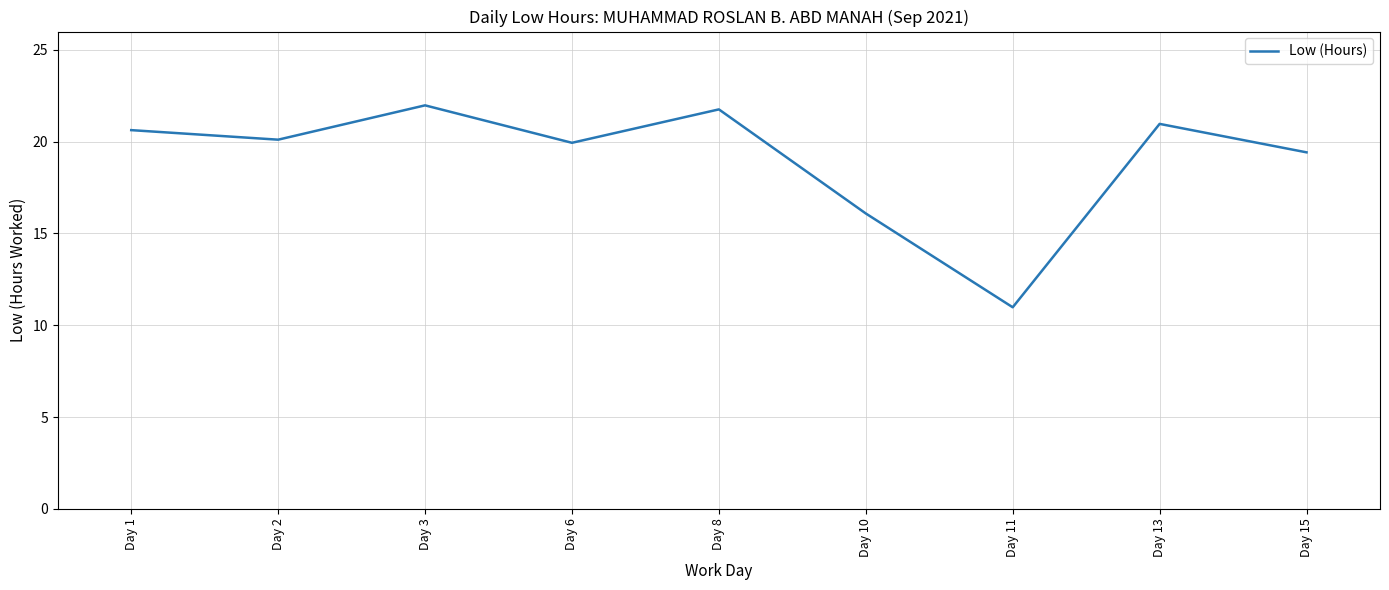

Reading left to right, extract all data points from this chart.

20.6	20.1	22.0	19.9	21.8	16.1	11.0	21.0	19.4